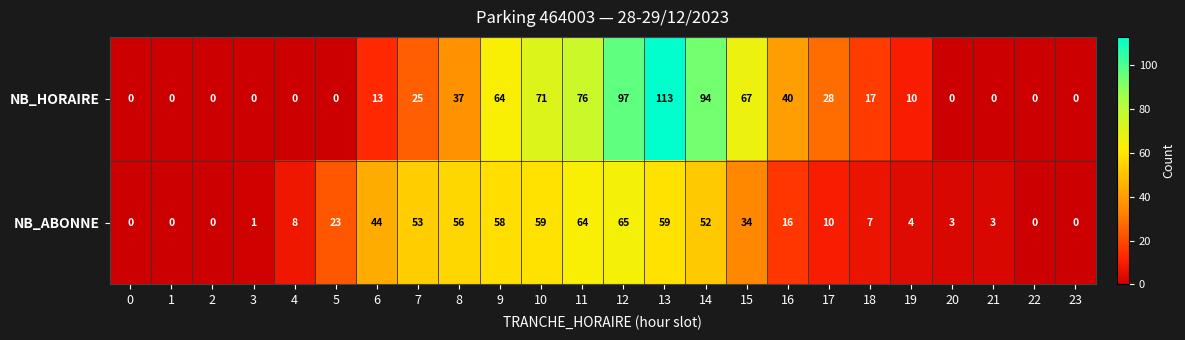

What value does the NB_HORAIRE series have at 7?

25